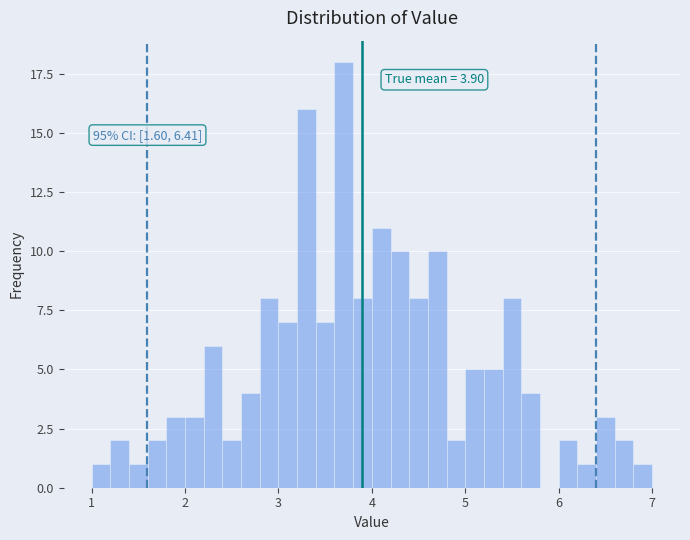

Read against the x-axis, roughly where is the centre of the tallest bar?

3.7